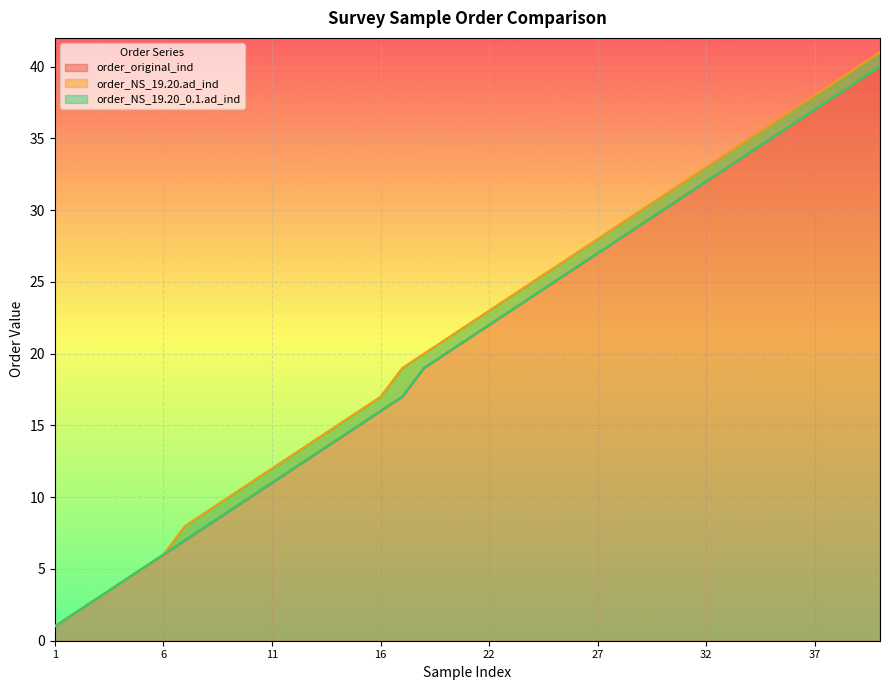

What is the difference between the order_original_ind values at 40 and 32?

8